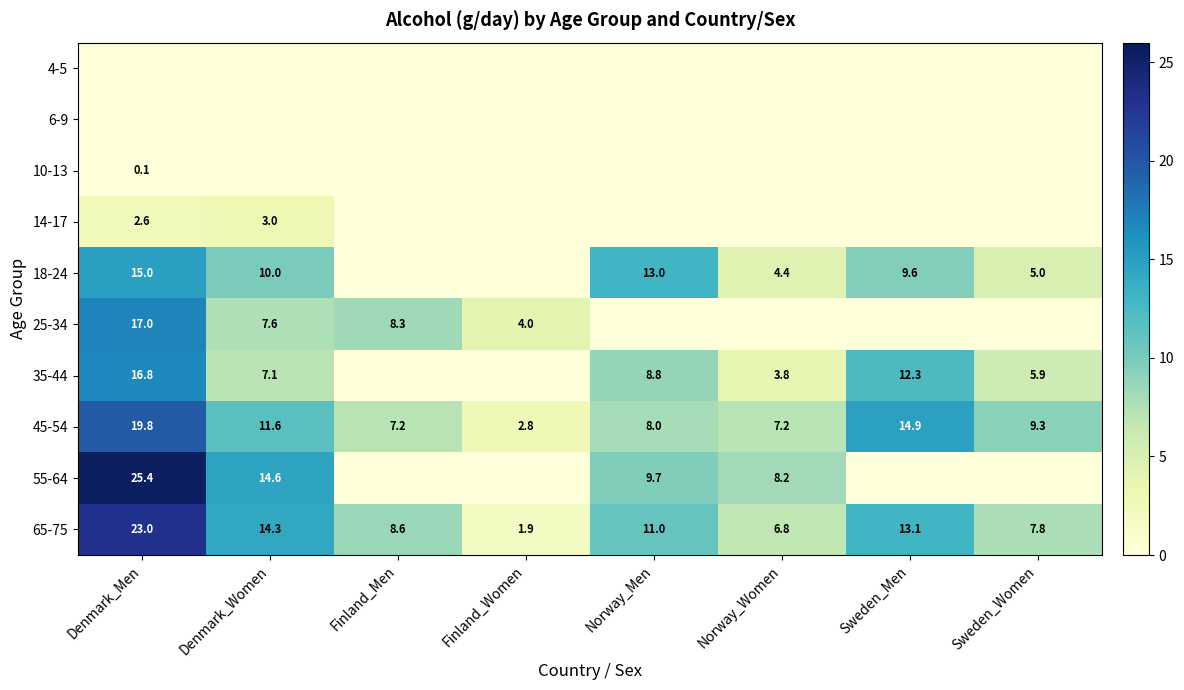

How many distinct data groups are displayed?

10